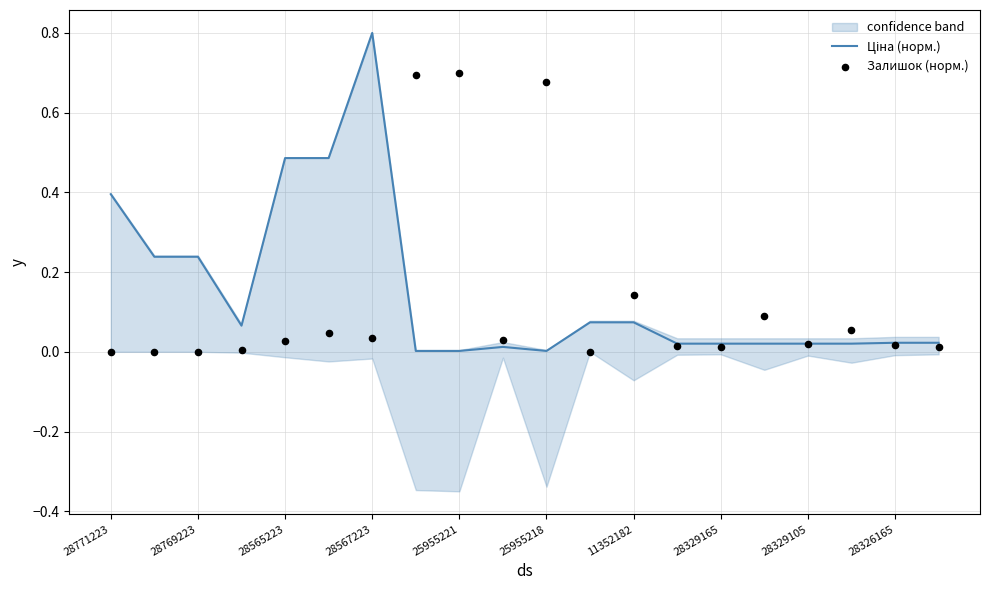

What is the total value across all series at 25955218?

0.7